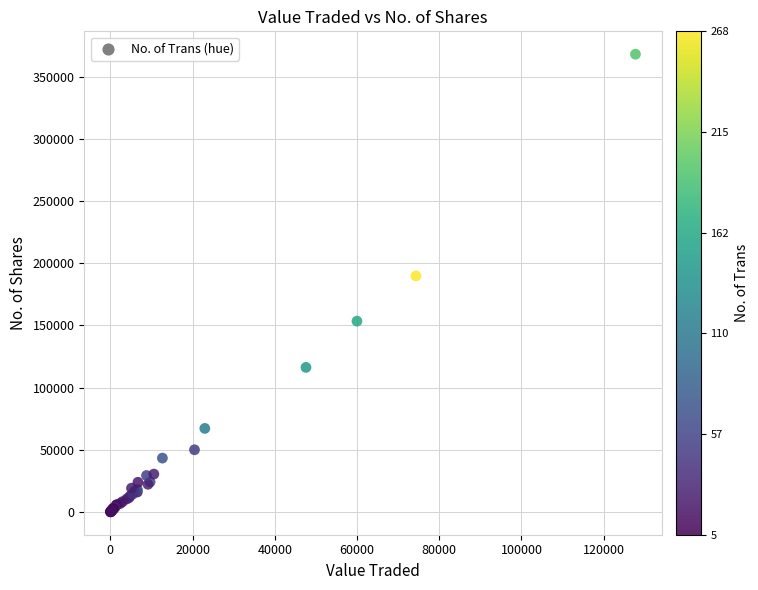

What Y value in the scatter plot is closest to 184144?

189853